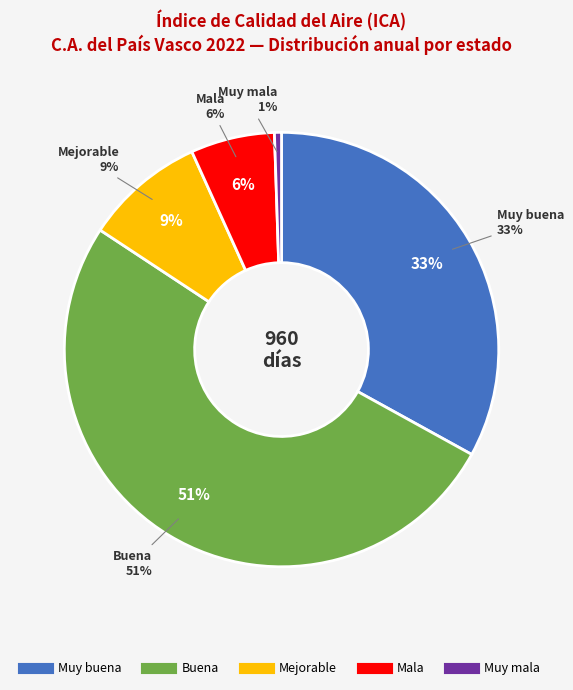

What is the difference between the highest and lowest values at 10?

16